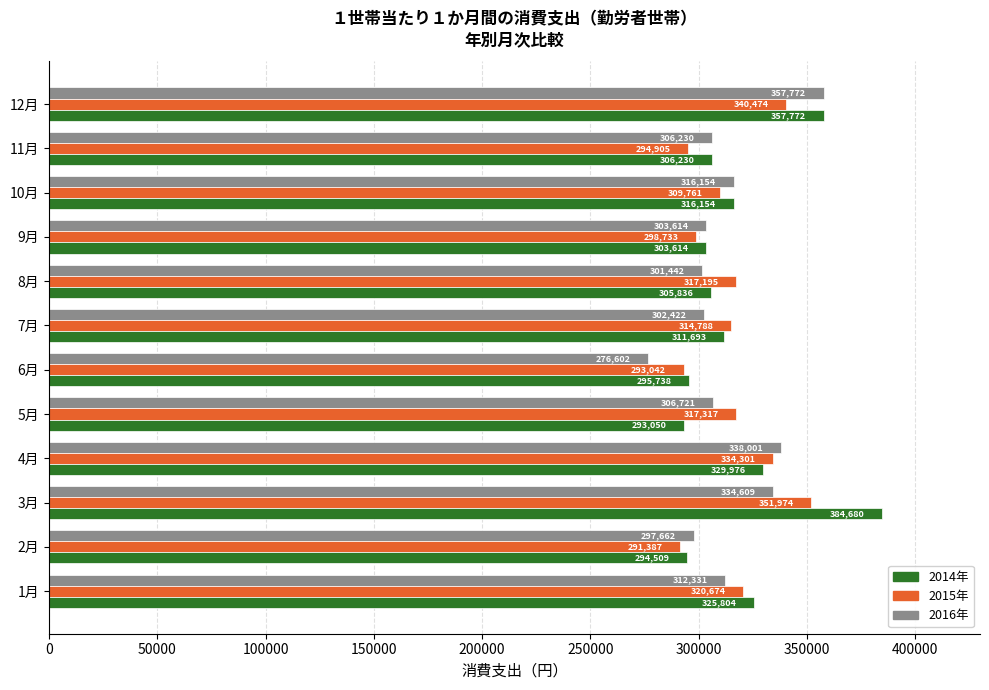

What is the greatest value displayed?

384680